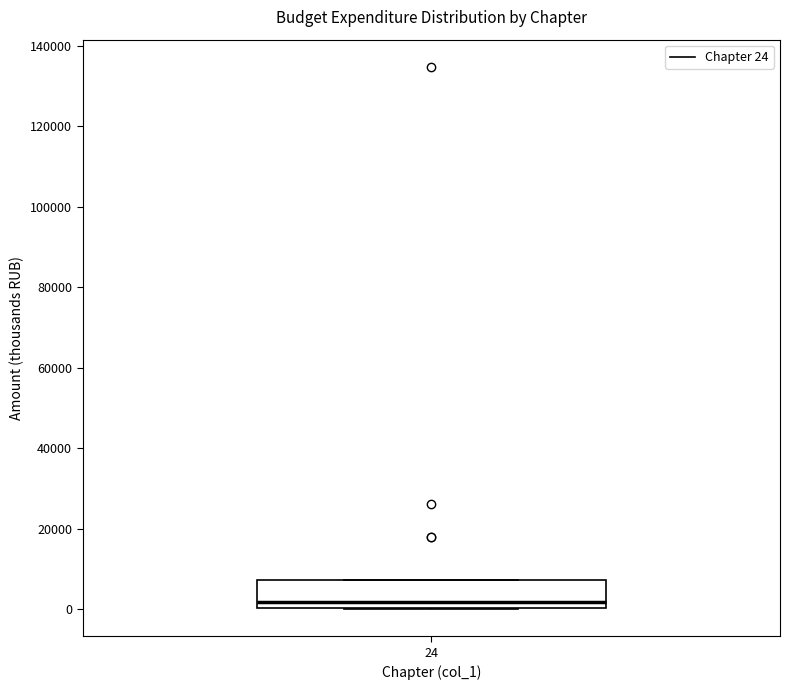

Read this box plot against the y-axis: the position of the median line, the range covered by the box, and the ends of both whiskers. The values are not printed on the chart, so give them approximately, as read against the axis.

median 2000, box 0 to 8000, whiskers 0 to 8000